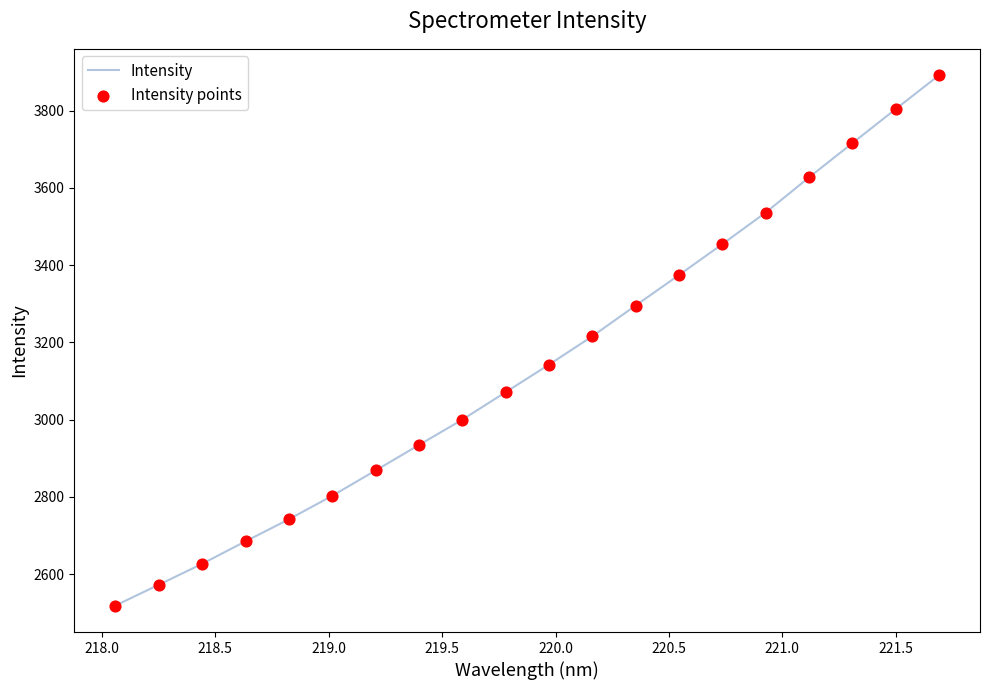

What is the difference between the maximum and minimum values?

1373.0